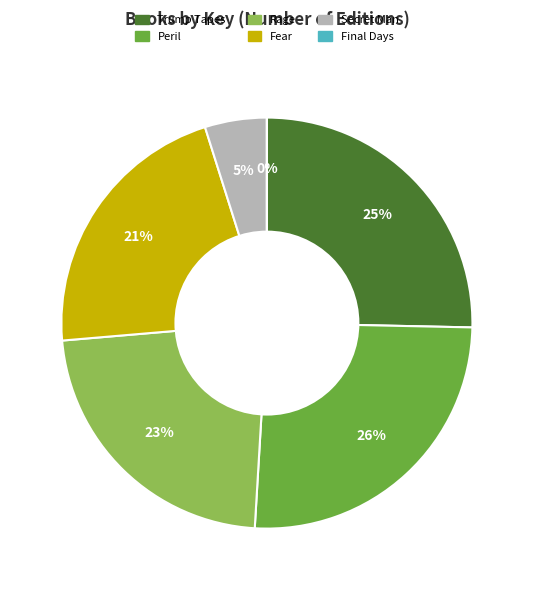

What percentage is the Trump Tapes slice, to the nearest percent?

25%